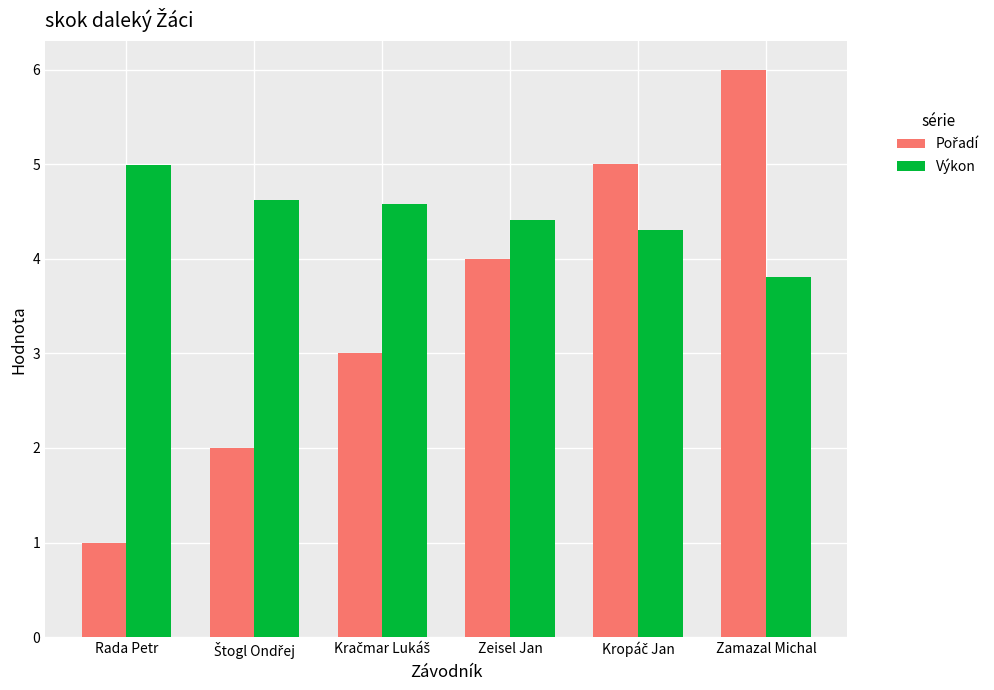

What is the value of the Výkon bar at the 3rd from the left?

4.6